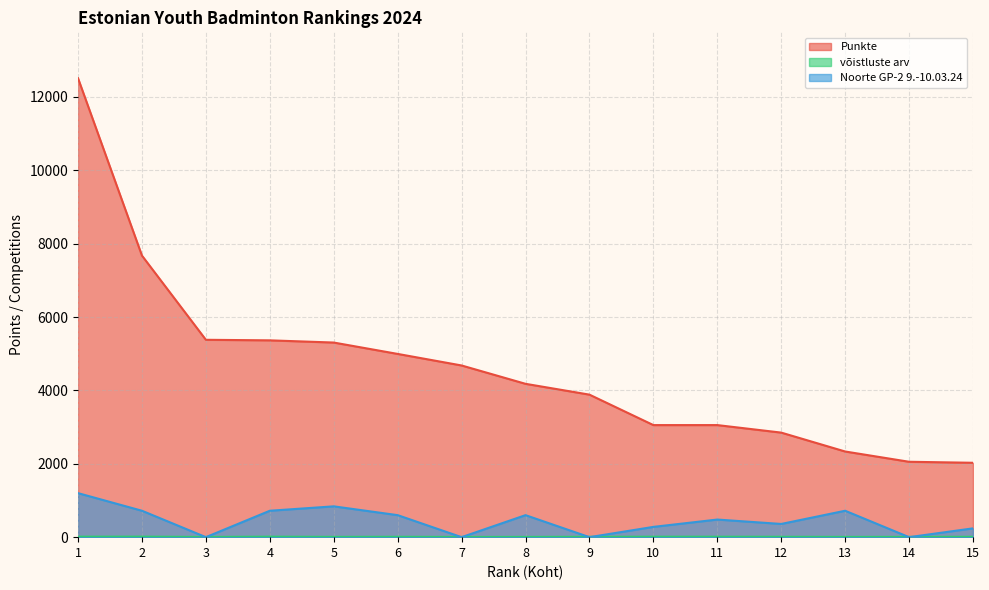

What are all the series names shown in the legend?

Punkte, võistluste arv, Noorte GP-2 9.-10.03.24